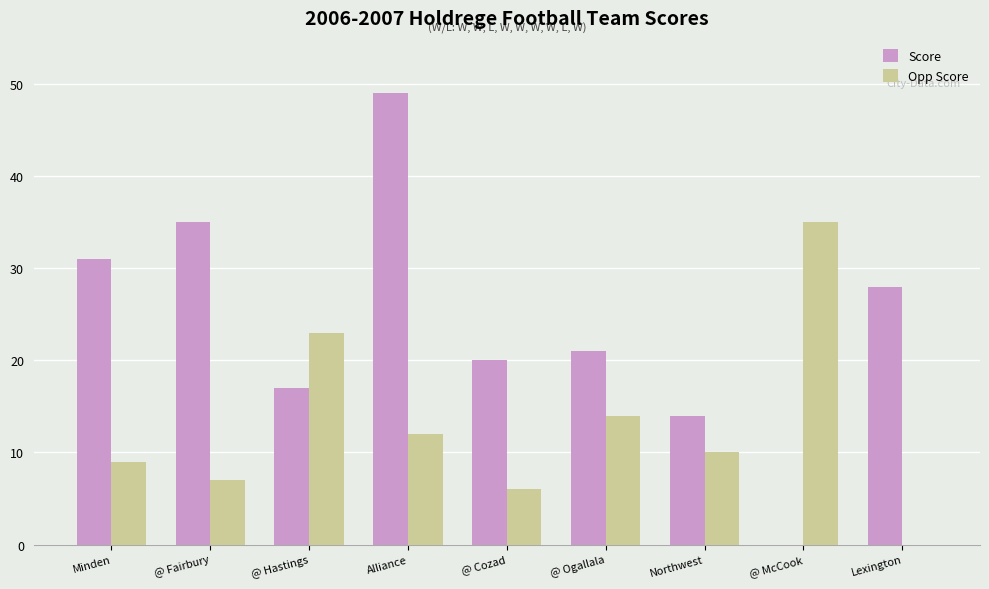

Which series changed the most between @ Fairbury and Alliance?

Score